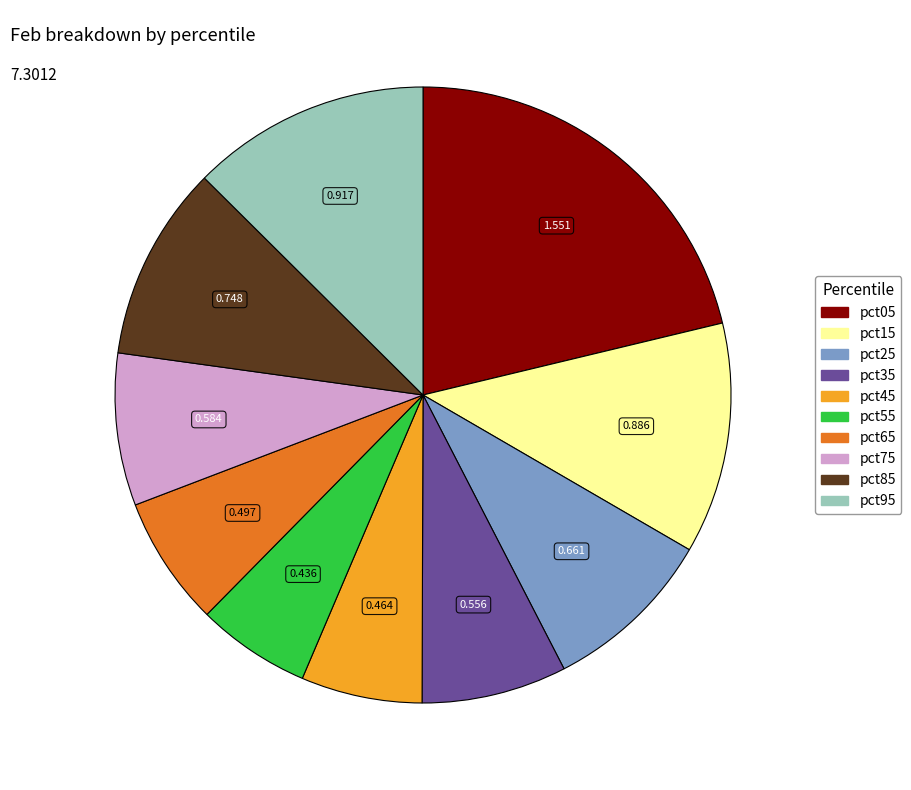

Do pct65 and pct05 together represent more than half of the pie?

No